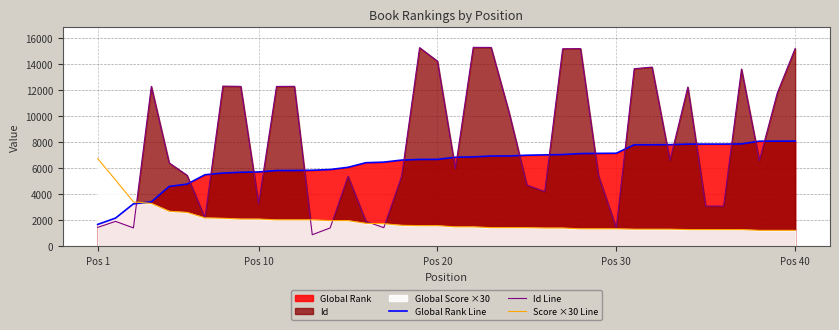

What is the spread (max minus min) of values at Pos 10?

3182